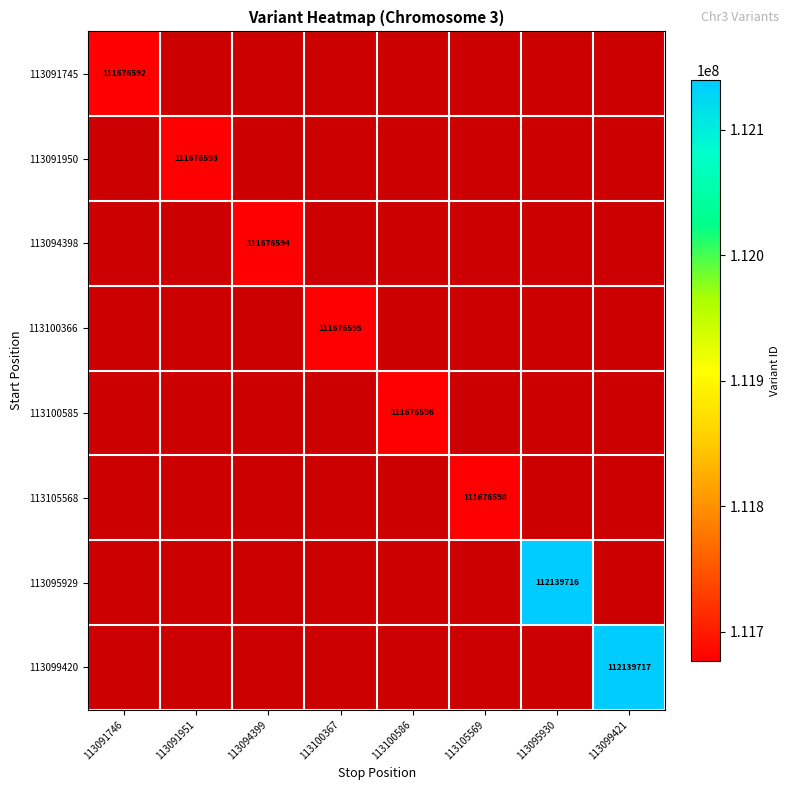

The 113105568 series shows 111676598 at 113105569. True or false?

True